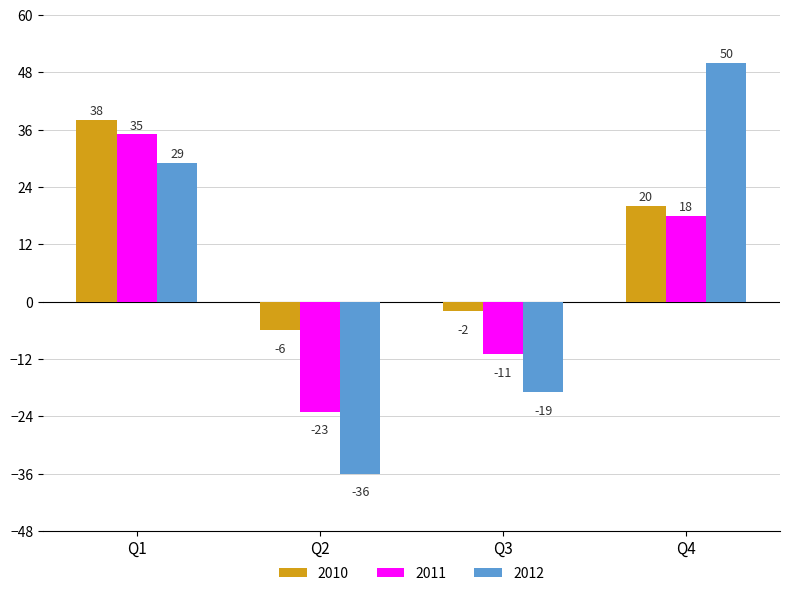

What is the difference between the highest and lowest values at Q2?

30